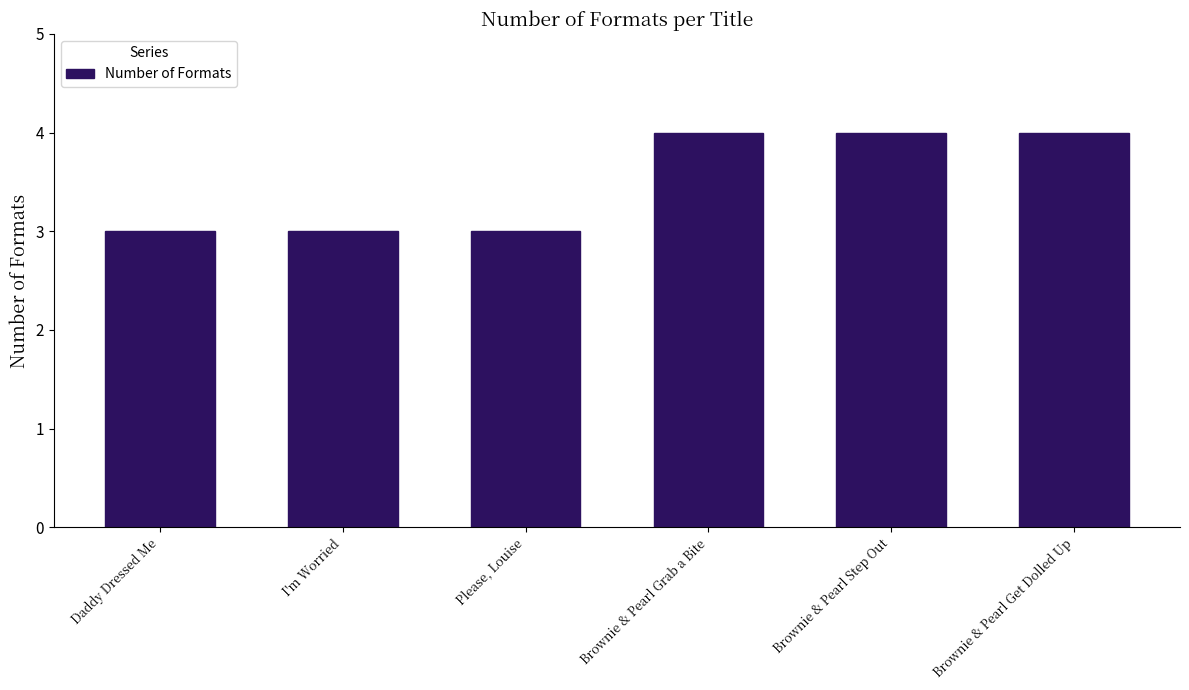

What is the approximate value at Daddy Dressed Me?

3